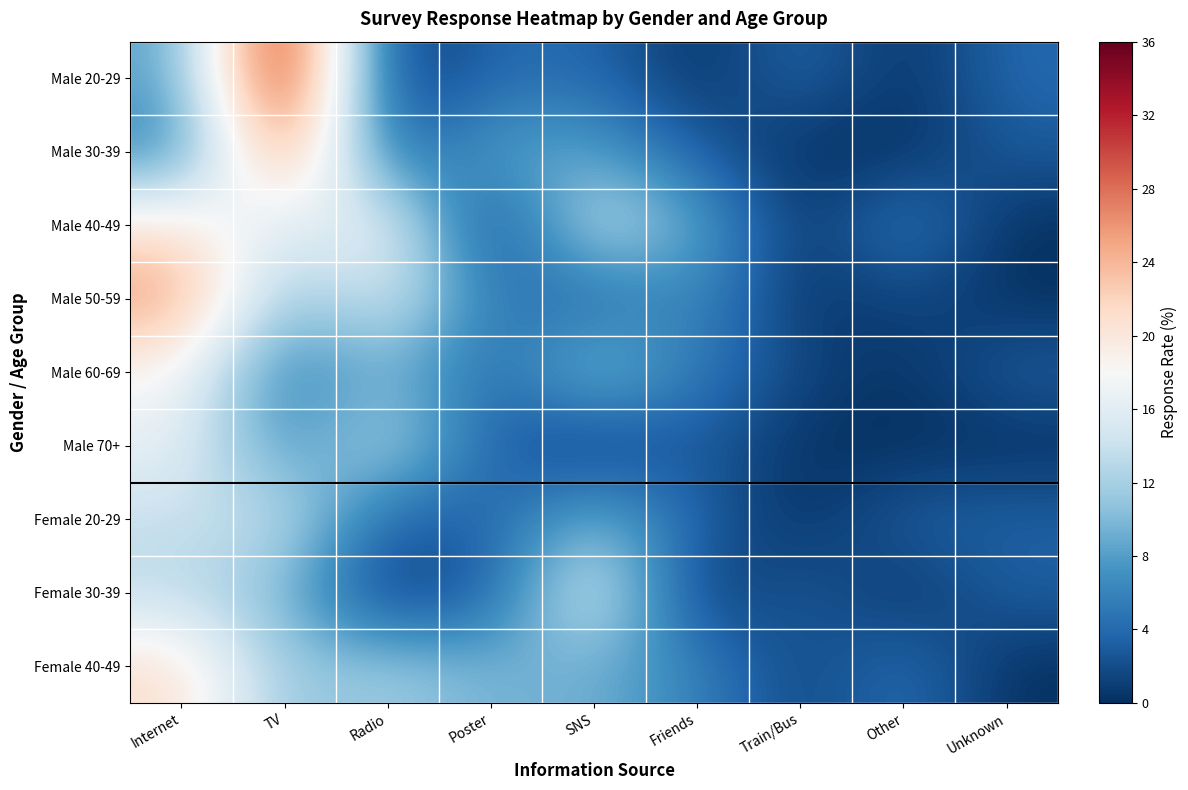

Reading right to left, list all the values displayed in this chart.

Male 20-29: Unknown=4.0	Other=0.0	Train/Bus=4.0	Friends=0.0	SNS=4.0	Poster=4.0	Radio=0.0	TV=36.0	Internet=8.0
Male 30-39: Unknown=2.9	Other=0.0	Train/Bus=0.0	Friends=2.9	SNS=8.6	Poster=8.6	Radio=2.9	TV=28.6	Internet=5.7
Male 40-49: Unknown=0.0	Other=5.9	Train/Bus=0.0	Friends=8.8	SNS=14.7	Poster=0.0	Radio=17.6	TV=14.7	Internet=20.6
Male 50-59: Unknown=0.0	Other=1.7	Train/Bus=0.0	Friends=6.9	SNS=3.4	Poster=5.2	Radio=15.5	TV=10.3	Internet=25.9
Male 60-69: Unknown=3.3	Other=0.0	Train/Bus=1.7	Friends=5.0	SNS=11.7	Poster=3.3	Radio=10.0	TV=5.0	Internet=18.3
Male 70+: Unknown=0.0	Other=0.0	Train/Bus=0.0	Friends=3.3	SNS=0.0	Poster=3.3	Radio=13.3	TV=6.7	Internet=16.7
Female 20-29: Unknown=3.4	Other=3.4	Train/Bus=0.0	Friends=3.4	SNS=10.3	Poster=3.4	Radio=3.4	TV=13.8	Internet=13.8
Female 30-39: Unknown=3.3	Other=0.0	Train/Bus=3.3	Friends=0.0	SNS=16.7	Poster=3.3	Radio=0.0	TV=10.0	Internet=13.3
Female 40-49: Unknown=0.0	Other=4.7	Train/Bus=1.2	Friends=5.9	SNS=9.4	Poster=9.4	Radio=11.8	TV=10.6	Internet=21.2